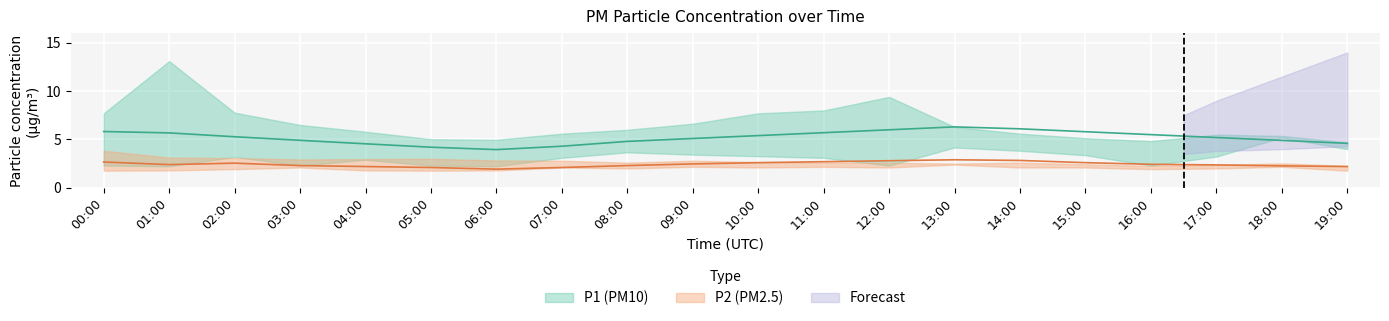

Reading left to right, extract all data points from this chart.

P1: 00:00=5.8	01:00=5.7	02:00=5.3	03:00=4.9	04:00=4.5	05:00=4.2	06:00=4.0	07:00=4.3	08:00=4.8	09:00=5.1	10:00=5.4	11:00=5.7	12:00=6.0	13:00=6.3	14:00=6.1	15:00=5.8	16:00=5.5	17:00=5.2	18:00=4.9	19:00=4.6
P1_upper: 00:00=7.7	01:00=13.1	02:00=7.8	03:00=6.5	04:00=5.8	05:00=5.0	06:00=5.0	07:00=5.6	08:00=6.0	09:00=6.6	10:00=7.7	11:00=8.0	12:00=9.4	13:00=6.3	14:00=5.6	15:00=5.1	16:00=4.8	17:00=5.5	18:00=5.4	19:00=4.7
P1_lower: 00:00=2.3	01:00=2.2	02:00=3.2	03:00=2.3	04:00=2.9	05:00=2.3	06:00=2.2	07:00=3.1	08:00=3.7	09:00=3.4	10:00=3.3	11:00=3.1	12:00=2.3	13:00=4.2	14:00=3.8	15:00=3.4	16:00=2.3	17:00=3.2	18:00=5.2	19:00=4.0
P2: 00:00=2.7	01:00=2.4	02:00=2.5	03:00=2.3	04:00=2.2	05:00=2.1	06:00=1.9	07:00=2.1	08:00=2.3	09:00=2.5	10:00=2.6	11:00=2.7	12:00=2.8	13:00=2.9	14:00=2.8	15:00=2.6	16:00=2.4	17:00=2.4	18:00=2.3	19:00=2.2
P2_upper: 00:00=3.8	01:00=3.1	02:00=3.1	03:00=2.9	04:00=3.0	05:00=3.0	06:00=2.8	07:00=2.8	08:00=2.6	09:00=2.8	10:00=2.7	11:00=2.6	12:00=2.6	13:00=2.5	14:00=2.6	15:00=2.4	16:00=2.3	17:00=2.4	18:00=2.5	19:00=2.3
P2_lower: 00:00=1.8	01:00=1.8	02:00=1.9	03:00=2.1	04:00=1.8	05:00=1.8	06:00=1.8	07:00=2.1	08:00=2.0	09:00=2.2	10:00=2.1	11:00=2.2	12:00=2.1	13:00=2.4	14:00=2.1	15:00=2.1	16:00=1.9	17:00=2.0	18:00=2.2	19:00=1.8